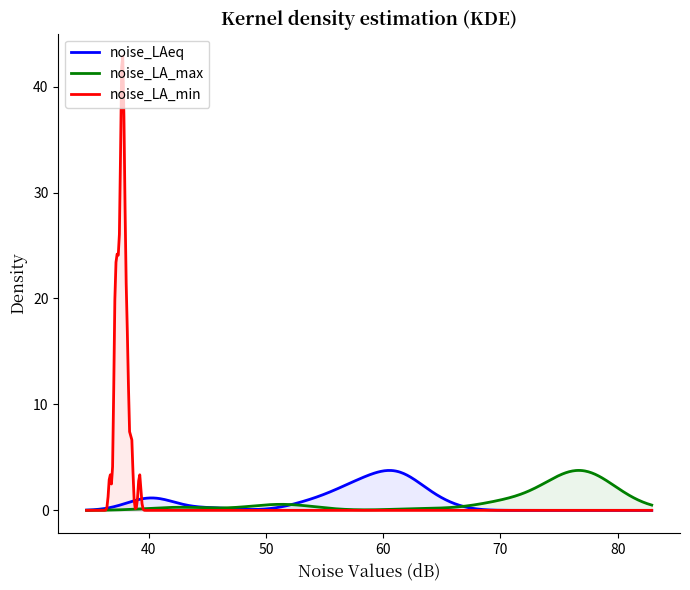

What is the greatest value displayed?

42.9